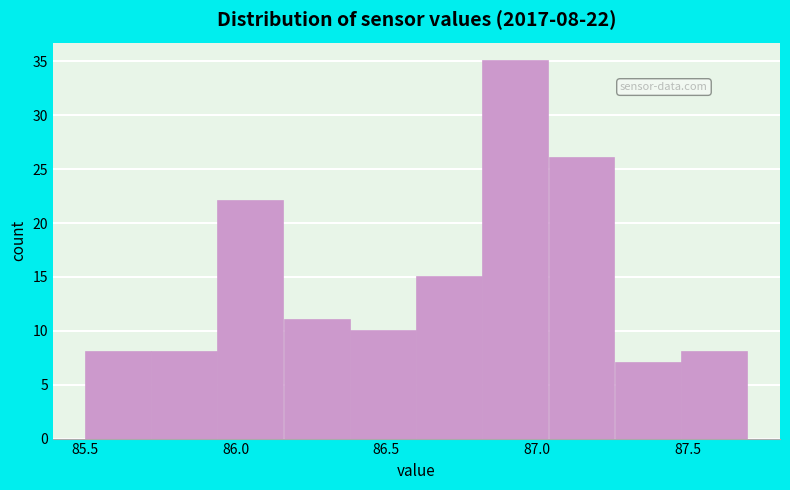

Which range on the x-axis has the tallest bar?

86.82 to 87.04